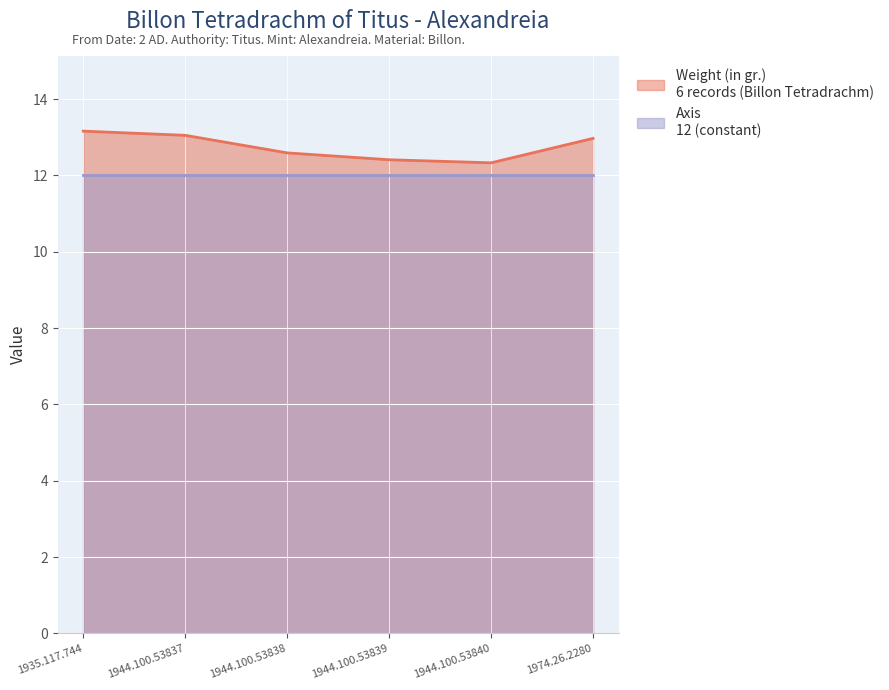

Reading right to left, transcribe all the data shown in this chart.

1974.26.2280=13.0	1944.100.53840=12.3	1944.100.53839=12.4	1944.100.53838=12.6	1944.100.53837=13.1	1935.117.744=13.2